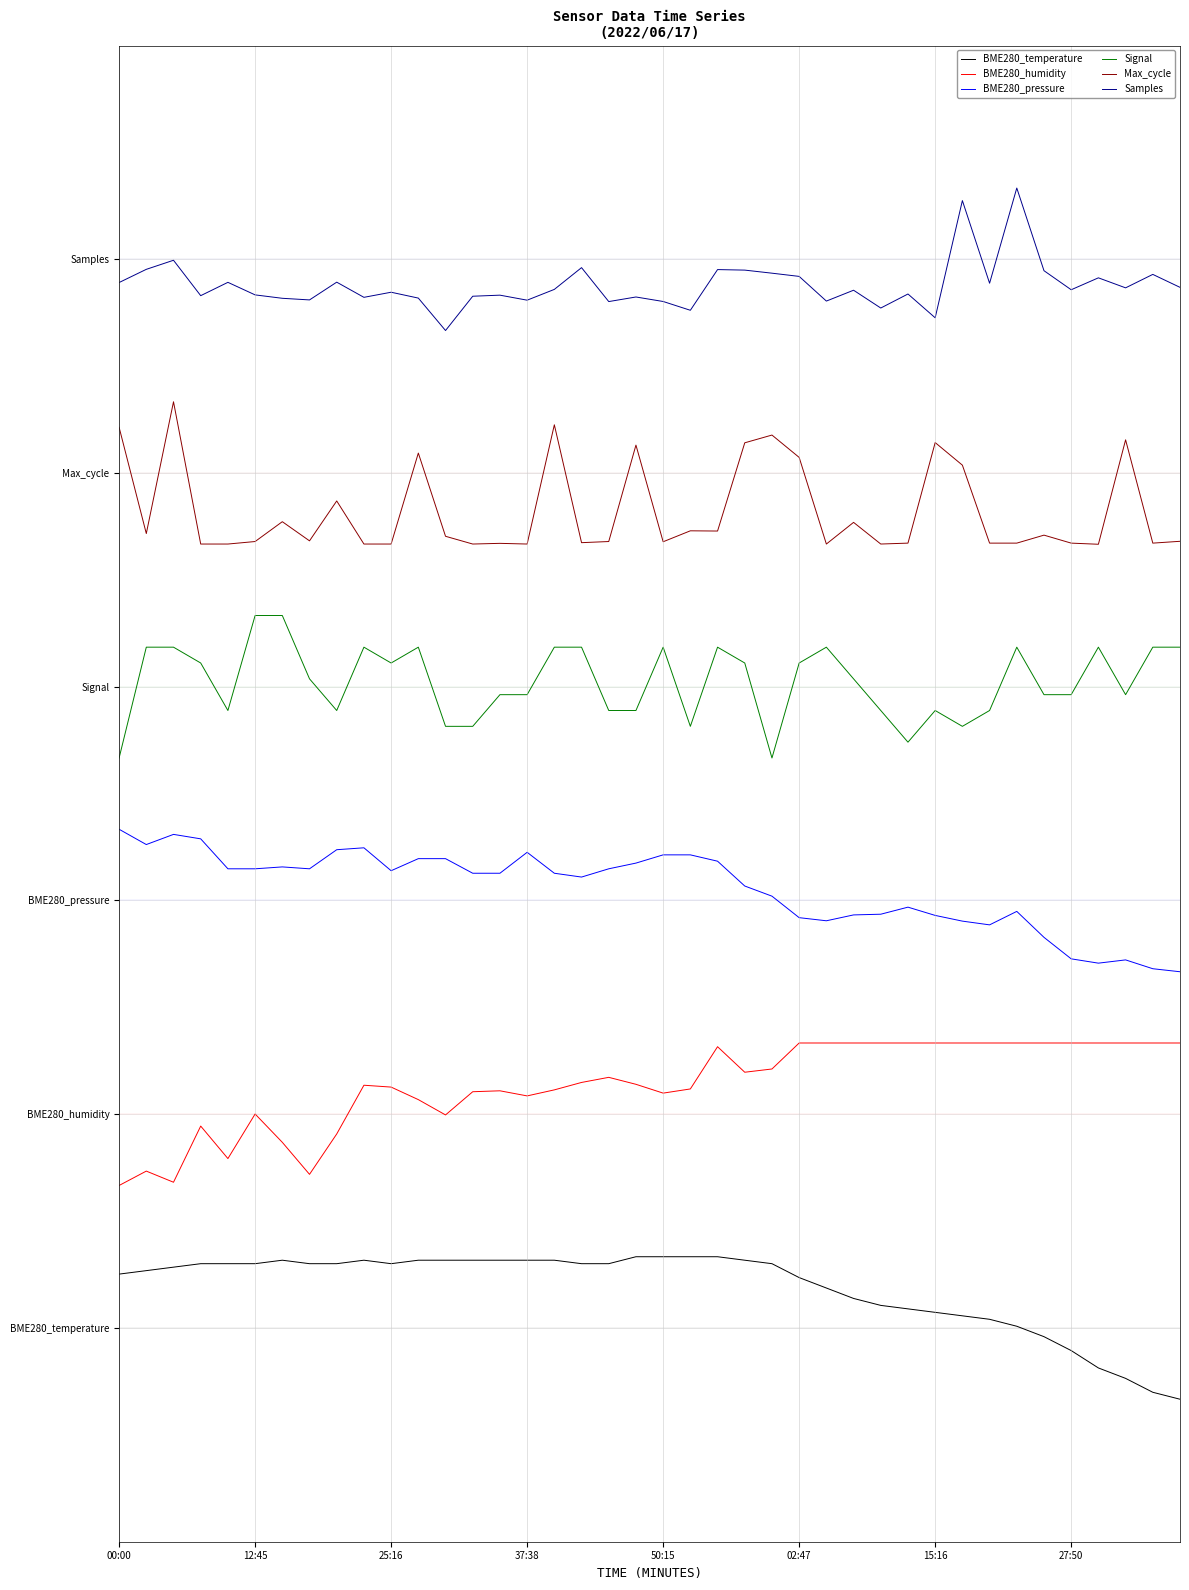

Does the chart display data point markers on the line(s)?

No